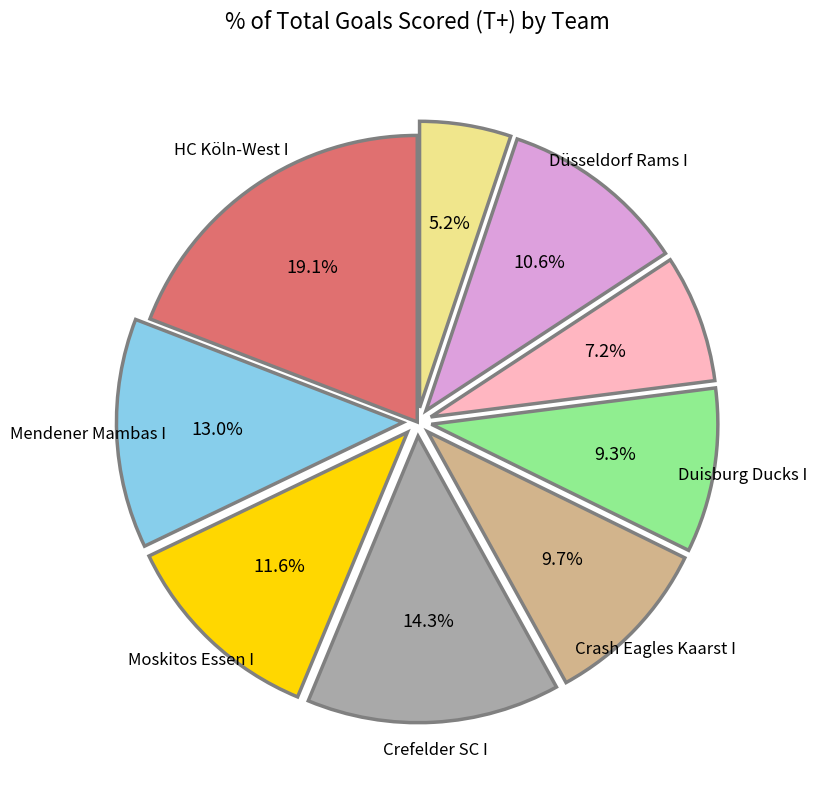

Is there a majority slice in this chart?

No